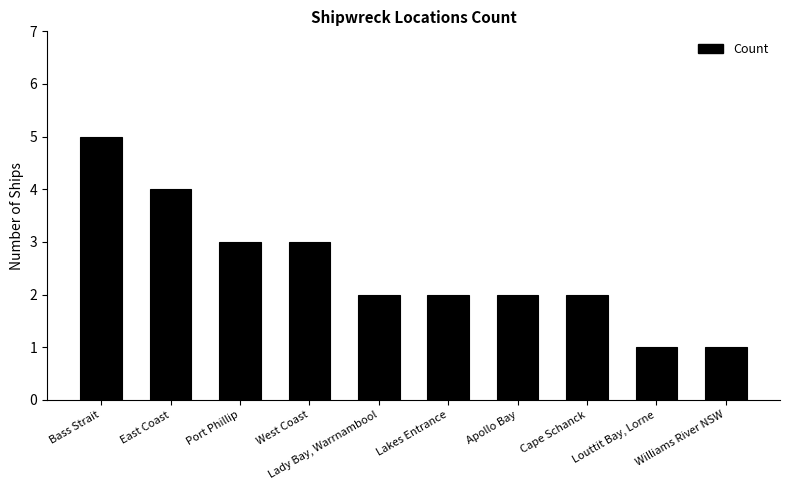

How many data points does each series have?

10